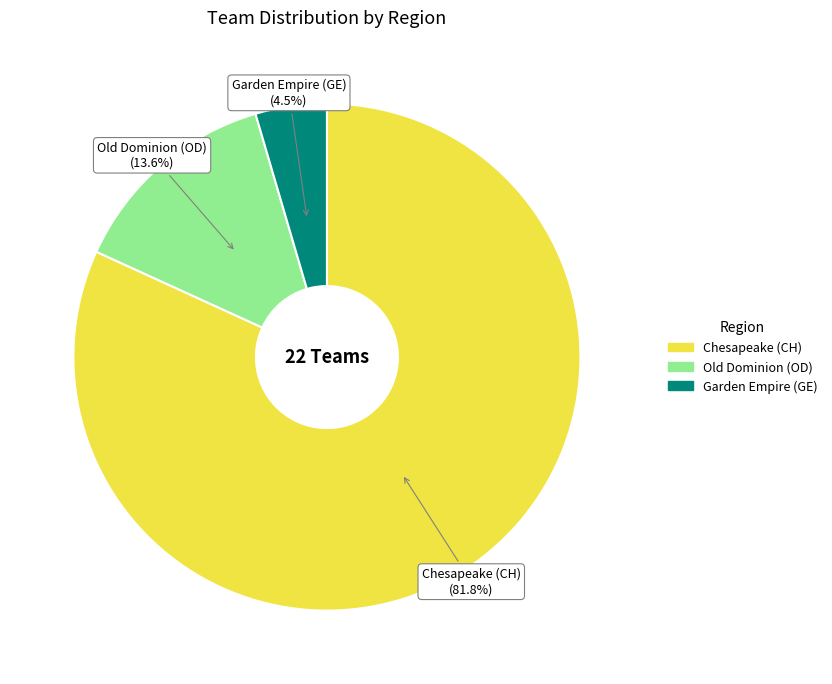

How many slices are in this pie chart?

3